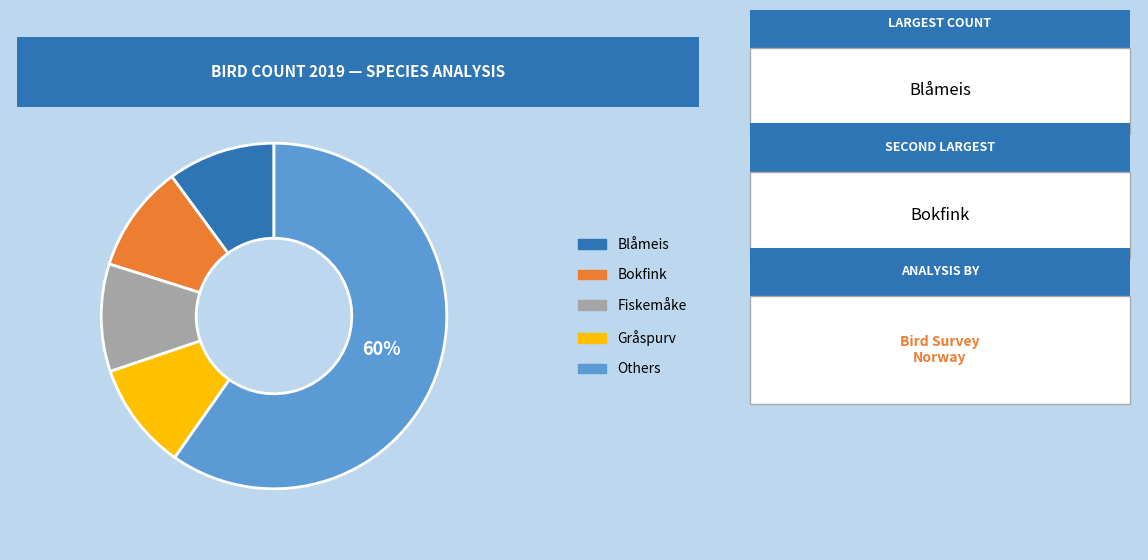

To the nearest percent, what is the average slice percentage?

20%